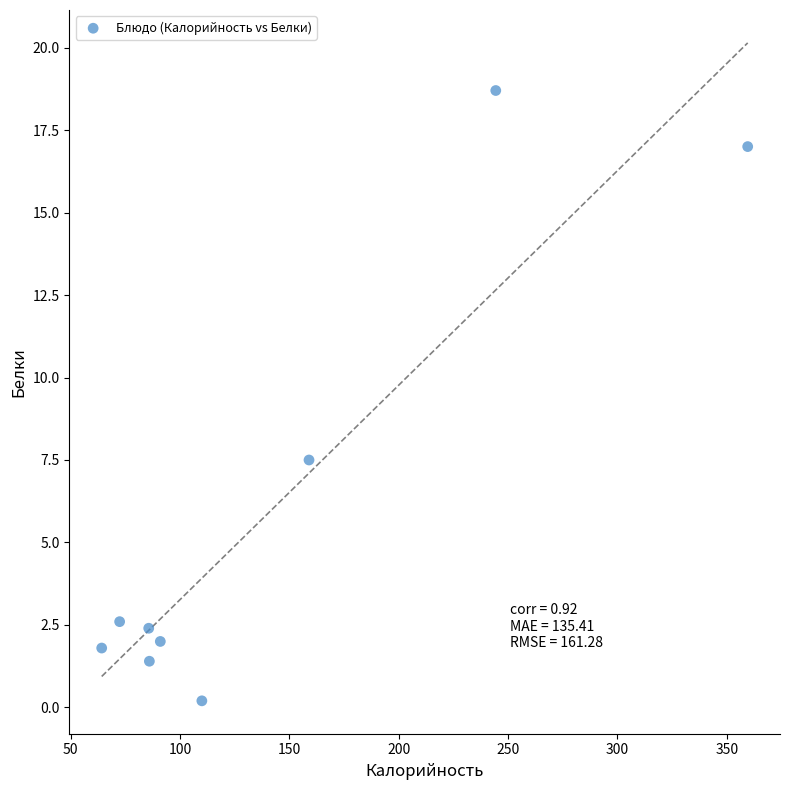

What is the range of Y values (max minus min)?

18.5